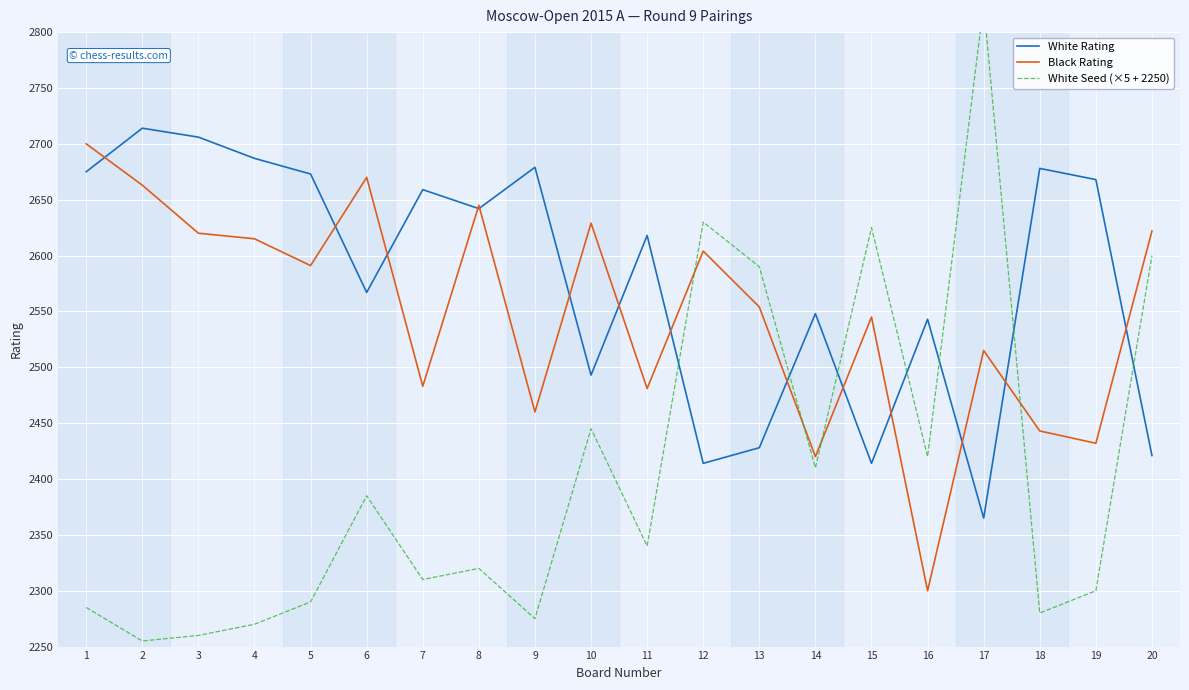

Reading left to right, transcribe all the data shown in this chart.

White Rating: 1=2675	2=2714	3=2706	4=2687	5=2673	6=2567	7=2659	8=2642	9=2679	10=2493	11=2618	12=2414	13=2428	14=2548	15=2414	16=2543	17=2365	18=2678	19=2668	20=2421
Black Rating: 1=2700	2=2663	3=2620	4=2615	5=2591	6=2670	7=2483	8=2645	9=2460	10=2629	11=2481	12=2604	13=2554	14=2420	15=2545	16=2300	17=2515	18=2443	19=2432	20=2622
White Seed (×5 + 2250): 1=2285	2=2255	3=2260	4=2270	5=2290	6=2385	7=2310	8=2320	9=2275	10=2445	11=2340	12=2630	13=2590	14=2410	15=2625	16=2420	17=2825	18=2280	19=2300	20=2600